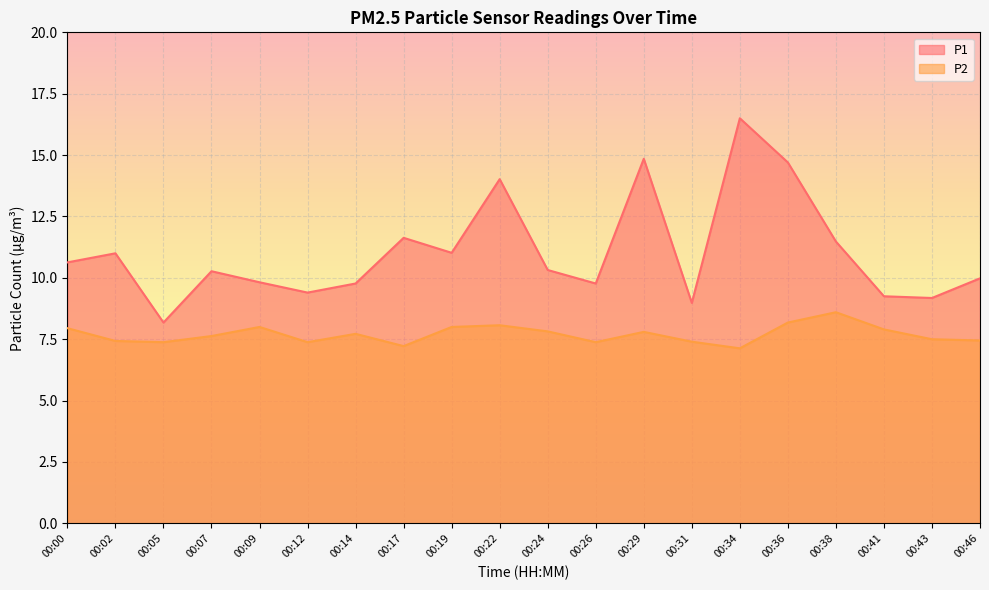

Reading right to left, what are all the values shown in this chart?

P1: 00:46=10.0	00:43=9.2	00:41=9.2	00:38=11.5	00:36=14.7	00:34=16.5	00:31=9.0	00:29=14.8	00:26=9.8	00:24=10.3	00:22=14.0	00:19=11.0	00:17=11.6	00:14=9.8	00:12=9.4	00:09=9.8	00:07=10.3	00:05=8.2	00:02=11.0	00:00=10.6
P2: 00:46=7.5	00:43=7.5	00:41=7.9	00:38=8.6	00:36=8.2	00:34=7.1	00:31=7.4	00:29=7.8	00:26=7.4	00:24=7.8	00:22=8.1	00:19=8.0	00:17=7.2	00:14=7.7	00:12=7.4	00:09=8.0	00:07=7.6	00:05=7.4	00:02=7.4	00:00=8.0